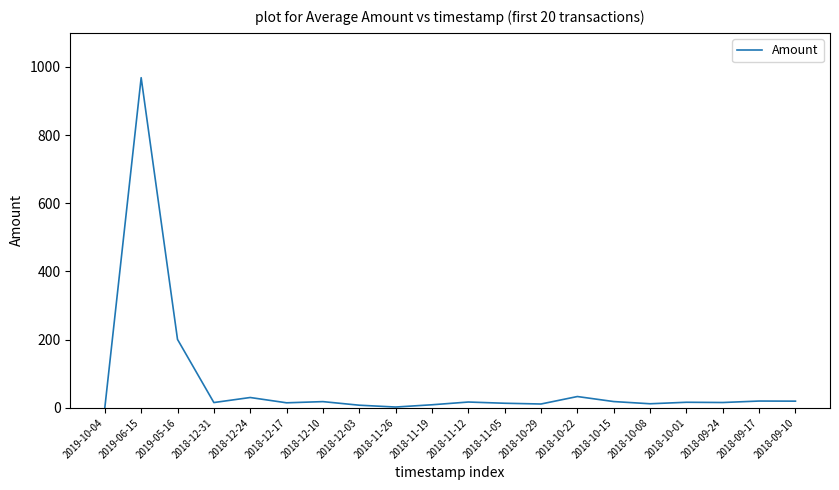

What is the greatest value displayed?

968.5